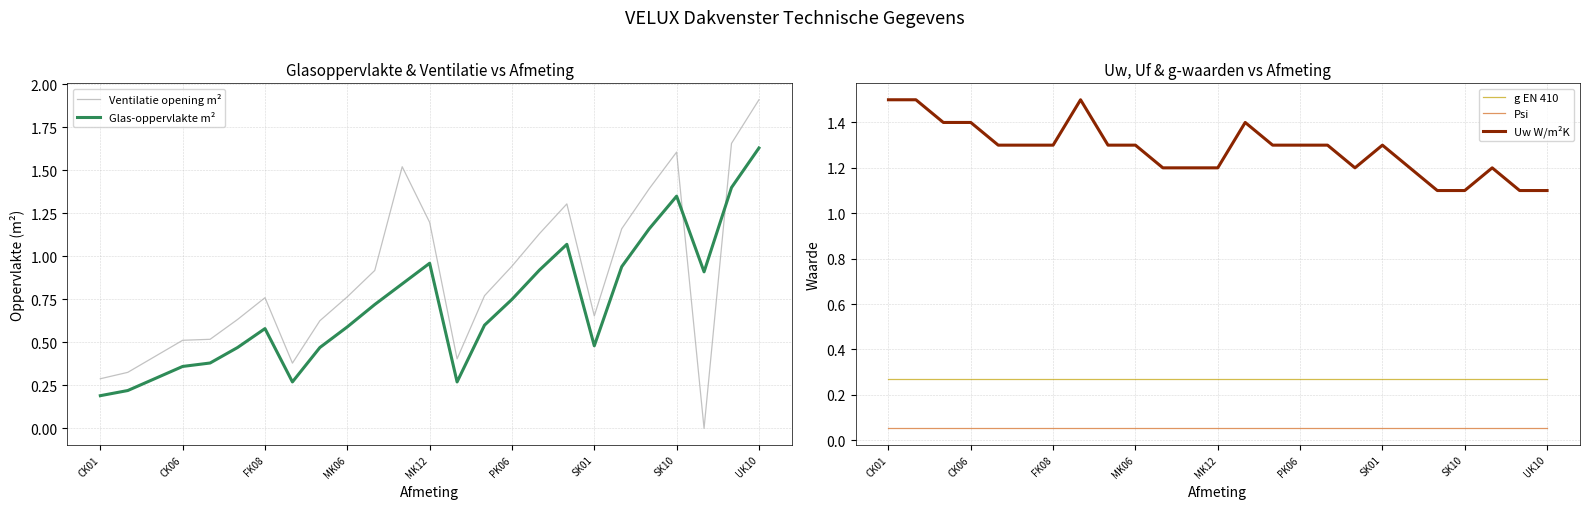

In Ventilatie opening m², how many points are lower than both neighbors (excluding endpoints)?

4